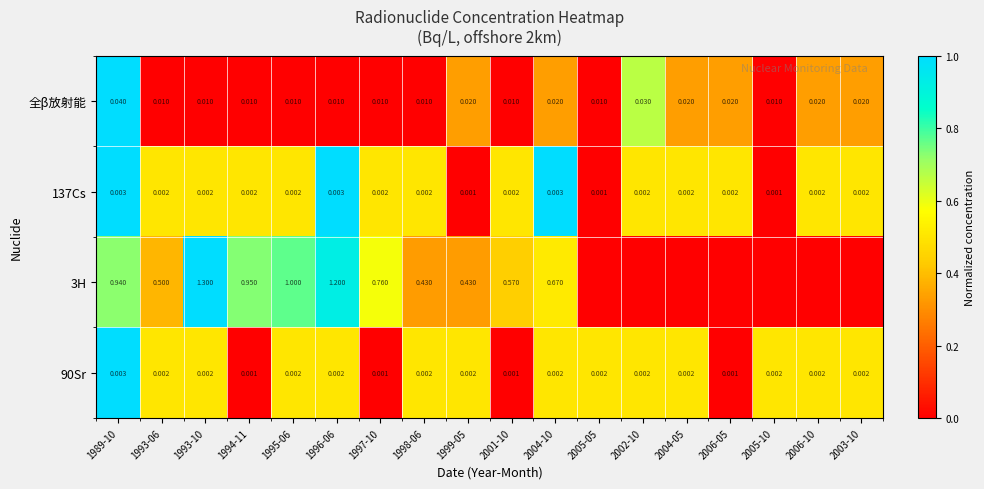

Is the value of 90Sr at 1998-06 greater than the value of 全β放射能 at 2002-10?

No